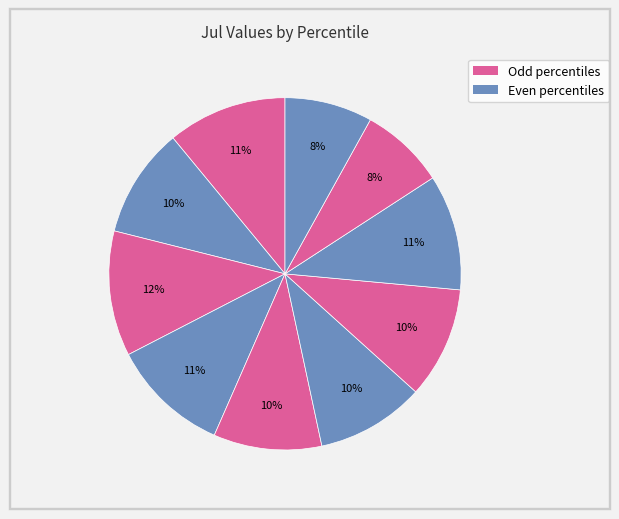

Does any single category account for the majority?

No